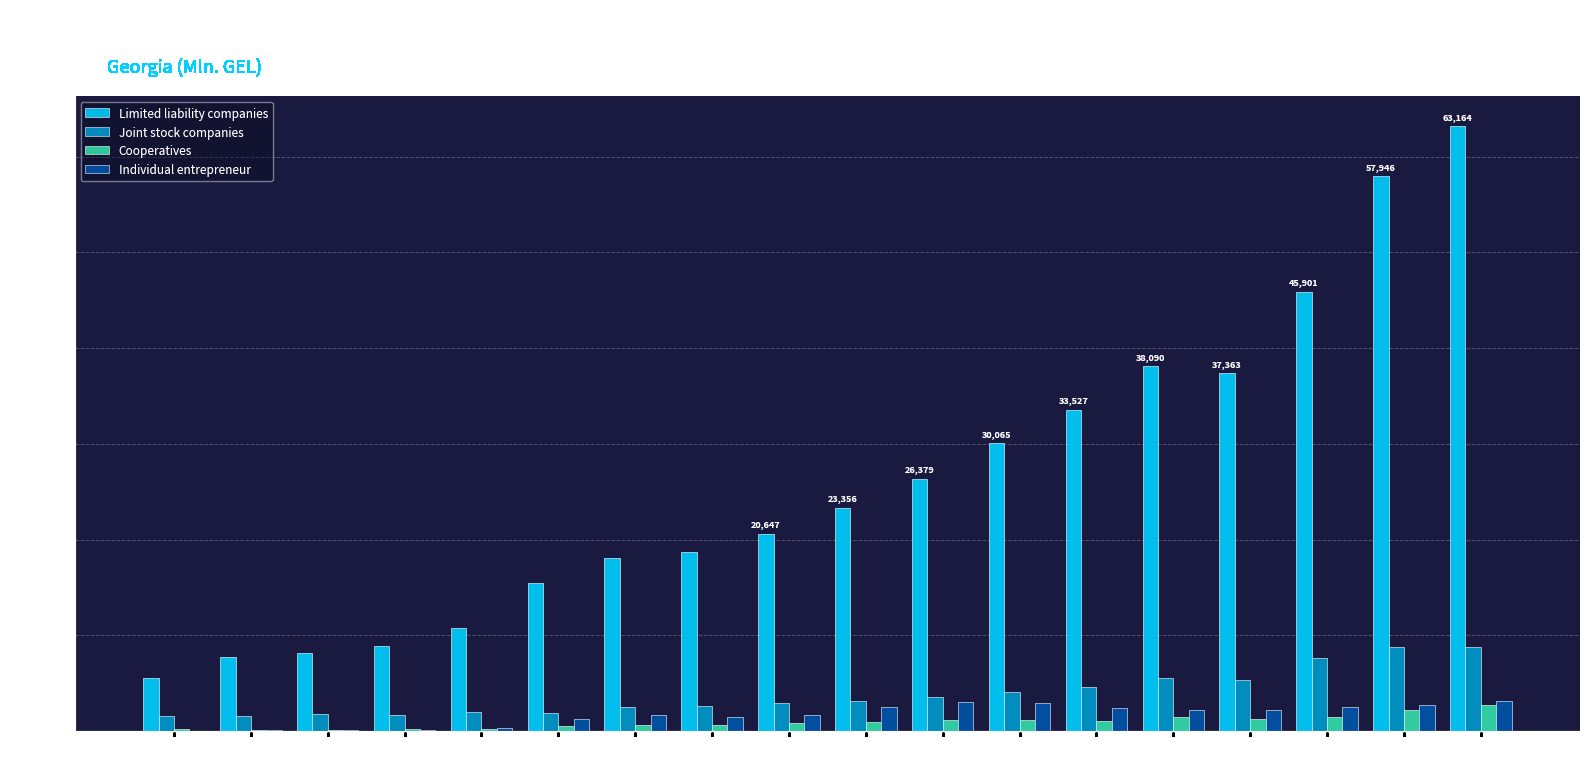

Which series has the widest spread of values?

Limited liability companies